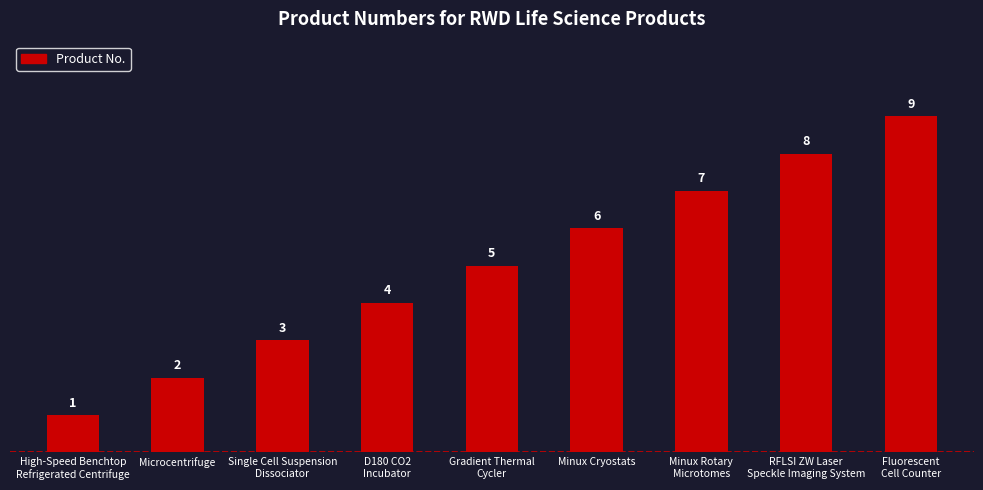

At which category does the chart reach its minimum across all series?

High-Speed Benchtop
Refrigerated Centrifuge